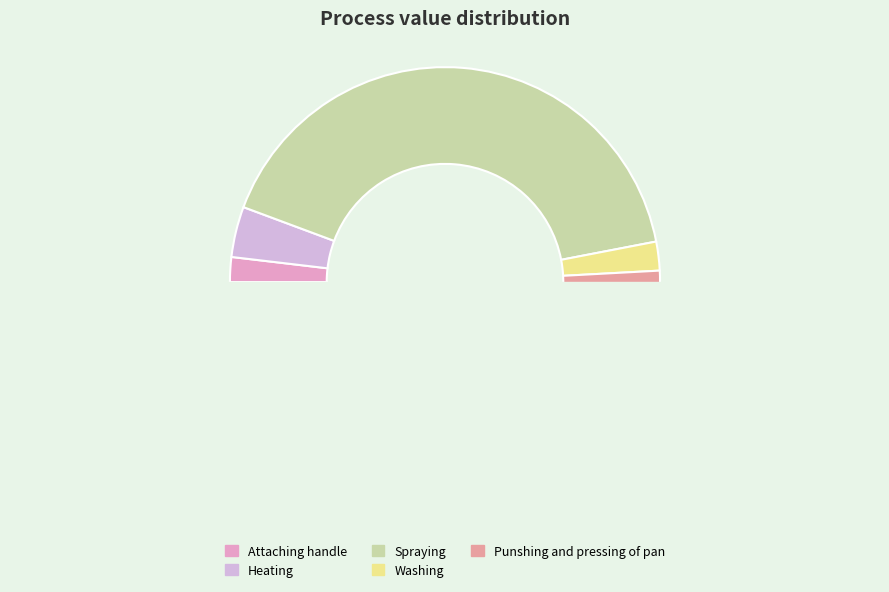

Combined, what portion of the pie is Heating and Washing?

6.0%